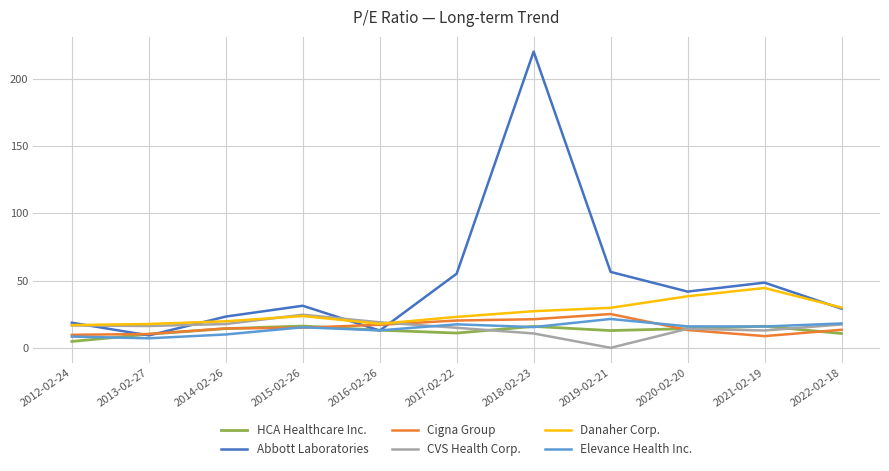

Which series changed the most between 2017-02-22 and 2022-02-18?

Abbott Laboratories